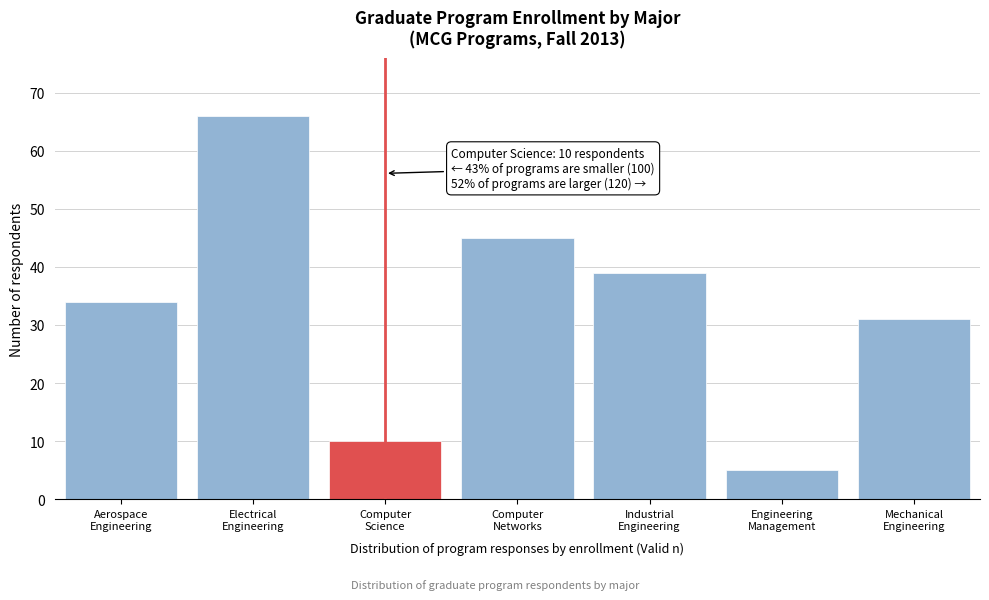

Reading left to right, list all the values displayed in this chart.

34	66	10	45	39	5	31